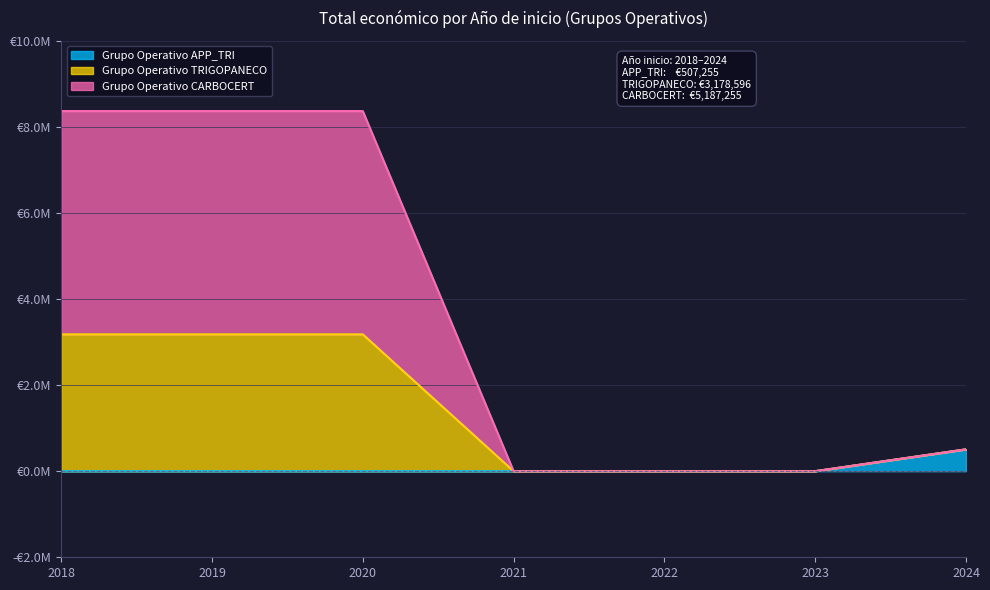

Does the chart have visible grid lines?

Yes